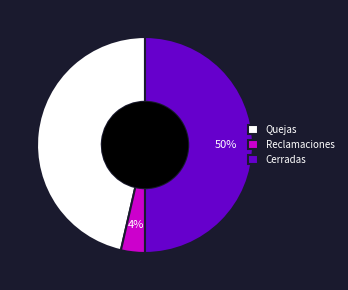

Between Cerradas and Quejas, which is larger?

Cerradas